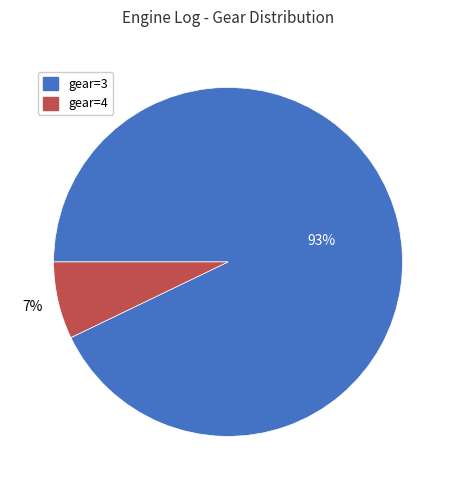

Which slice is the largest?

gear=3